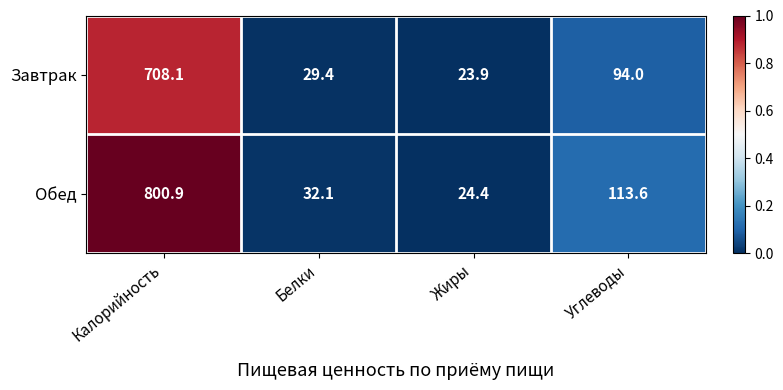

True or false: Завтрак has a value of 48.0 at Белки.

False